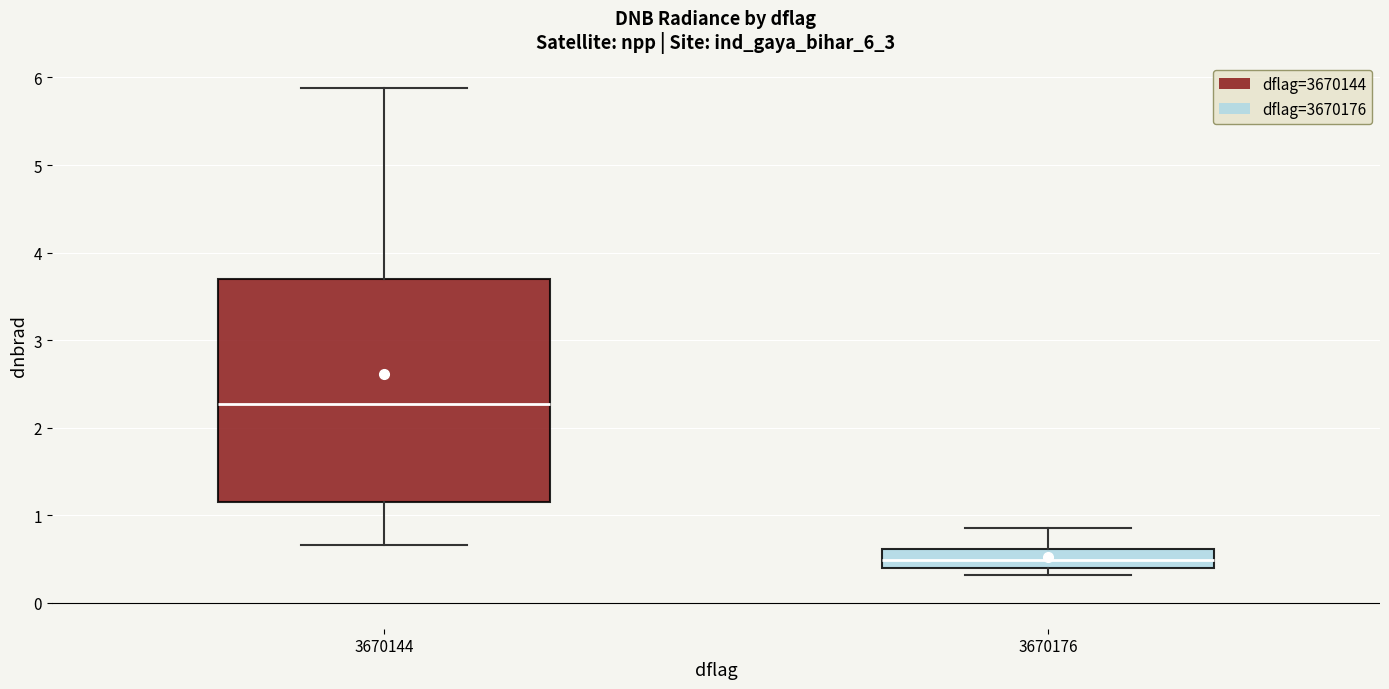

Which box is the tallest, from its lower edge to its upper edge?

3670144